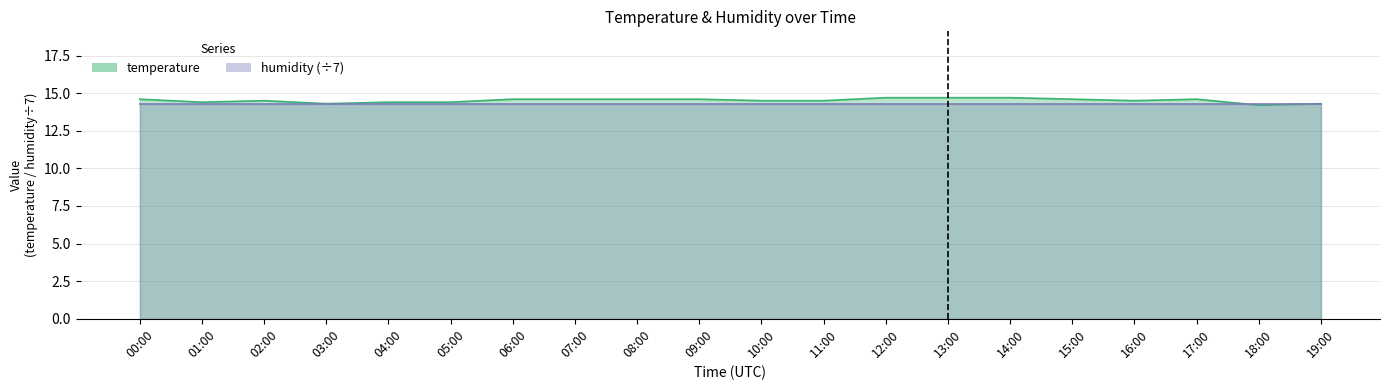

At which label is the value closest to 14?

18:00